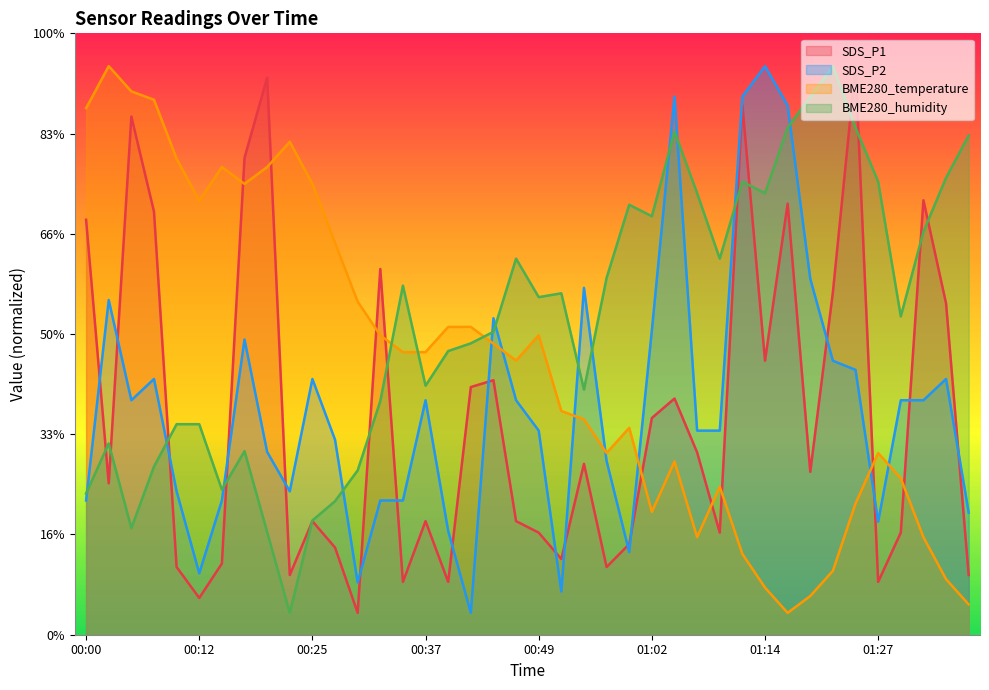

Is it true that SDS_P1 equals 19.8 at 01:02?

True